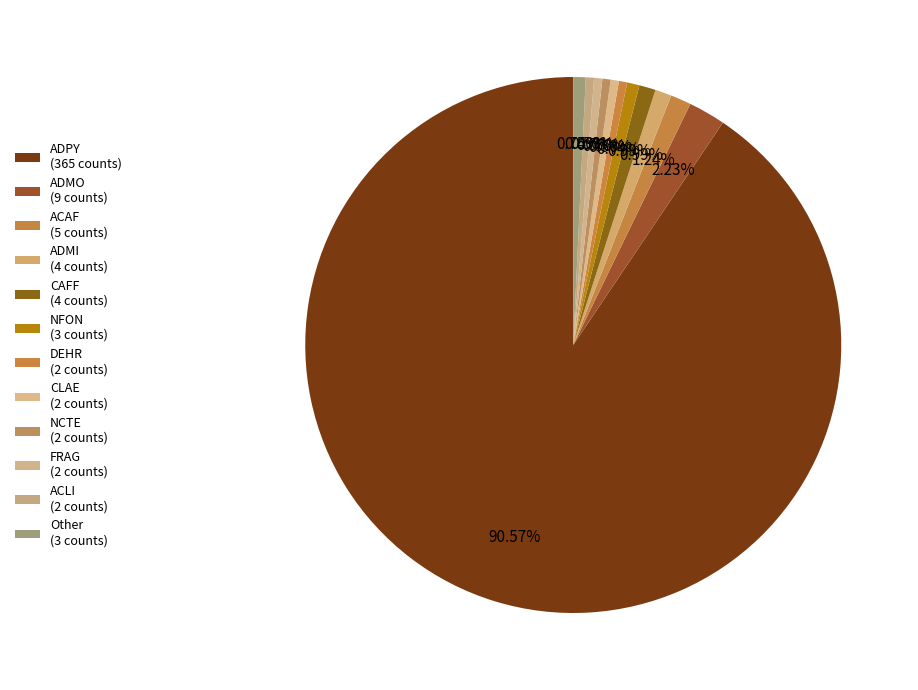

How many slices are in this pie chart?

12